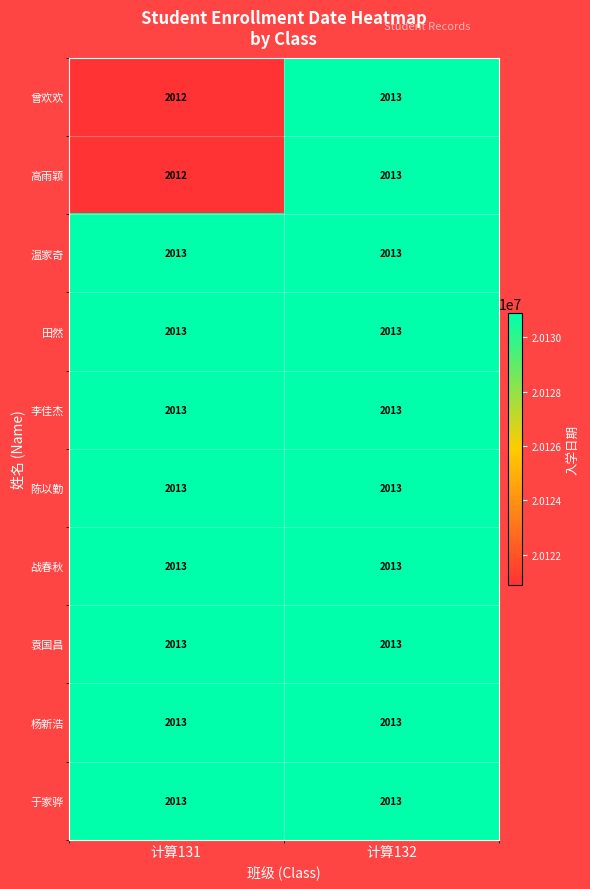

What is the approximate value of 高雨颖 at 计算131?

2012